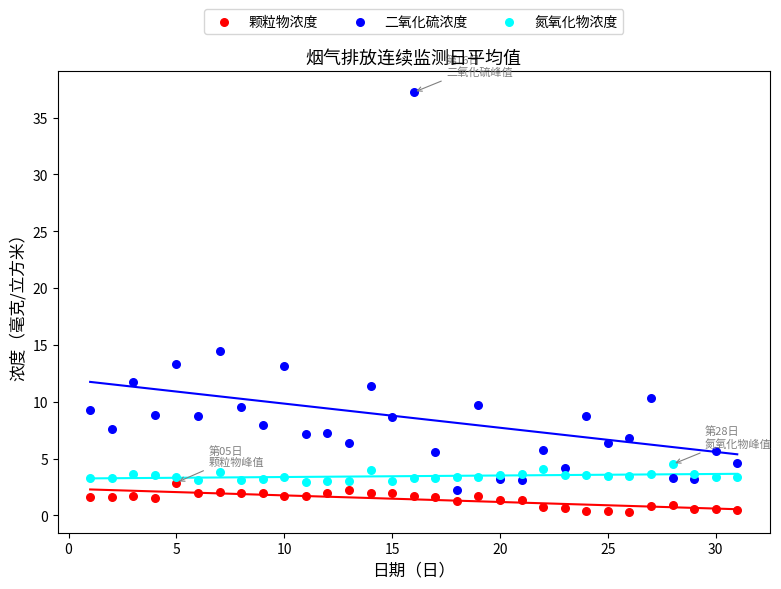

Which series has the widest spread of Y values?

二氧化硫浓度